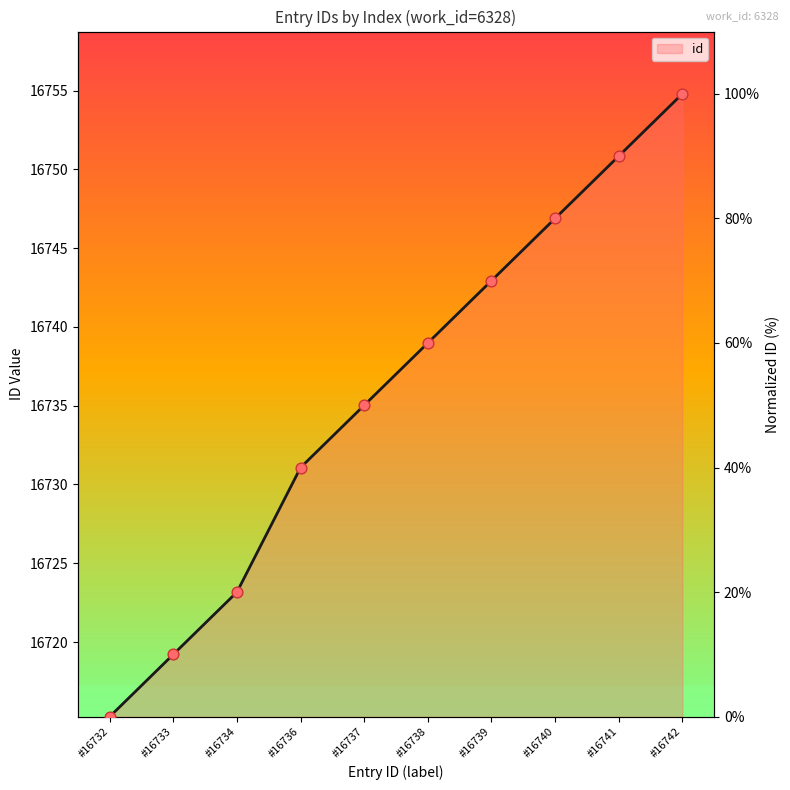

What is the change in value from #16733 to #16737?

+40